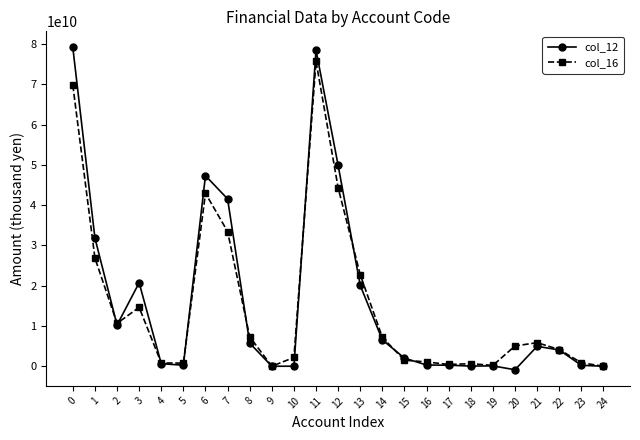

Which series has the widest spread of values?

col_12